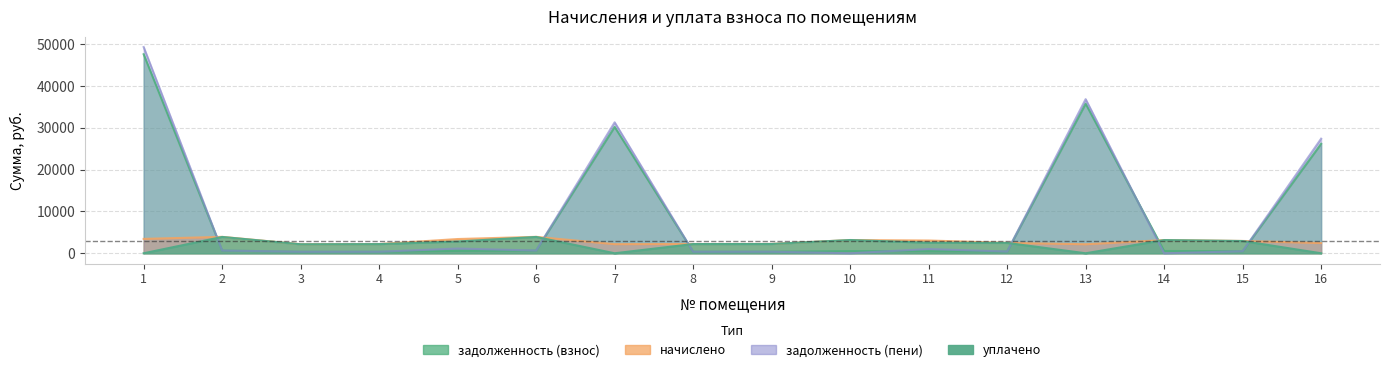

Rank the series by their maximum value, from highest to lowest.

задолженность (пени), задолженность (взнос), начислено, уплачено